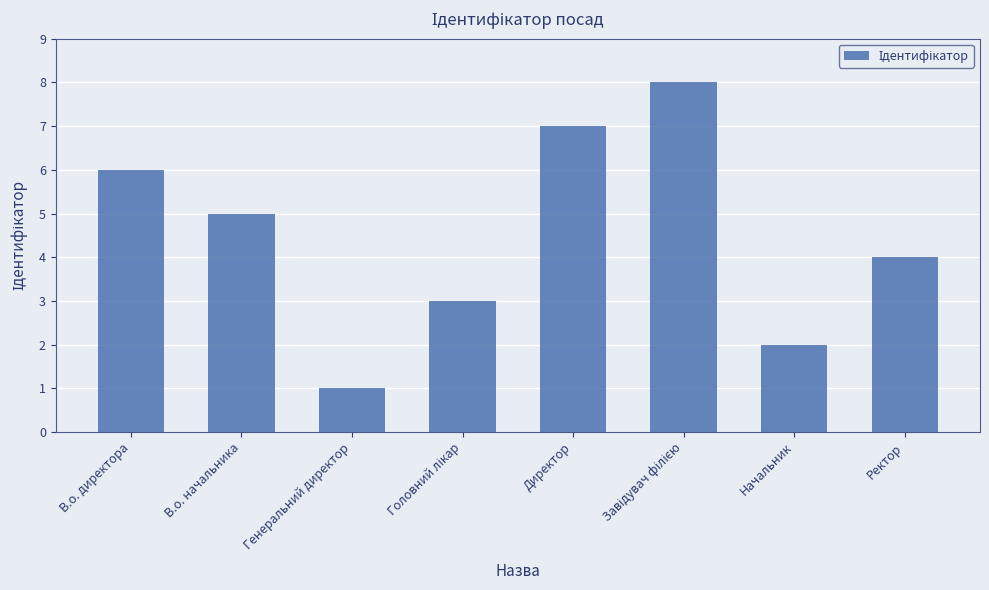

How many distinct data groups are displayed?

1